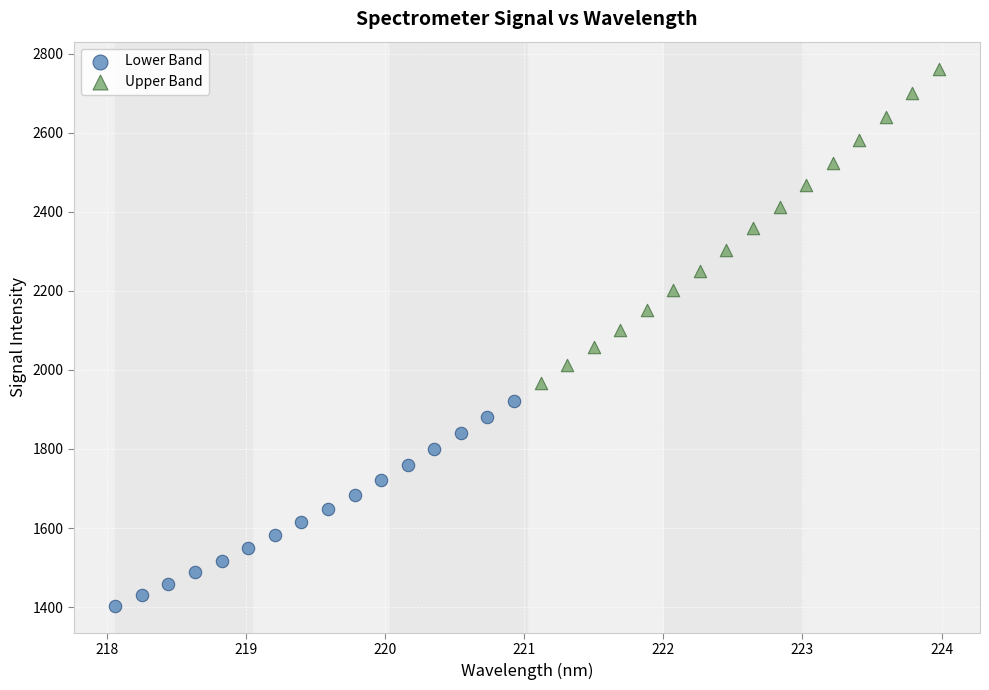

Which series reaches the minimum Y coordinate?

Lower Band